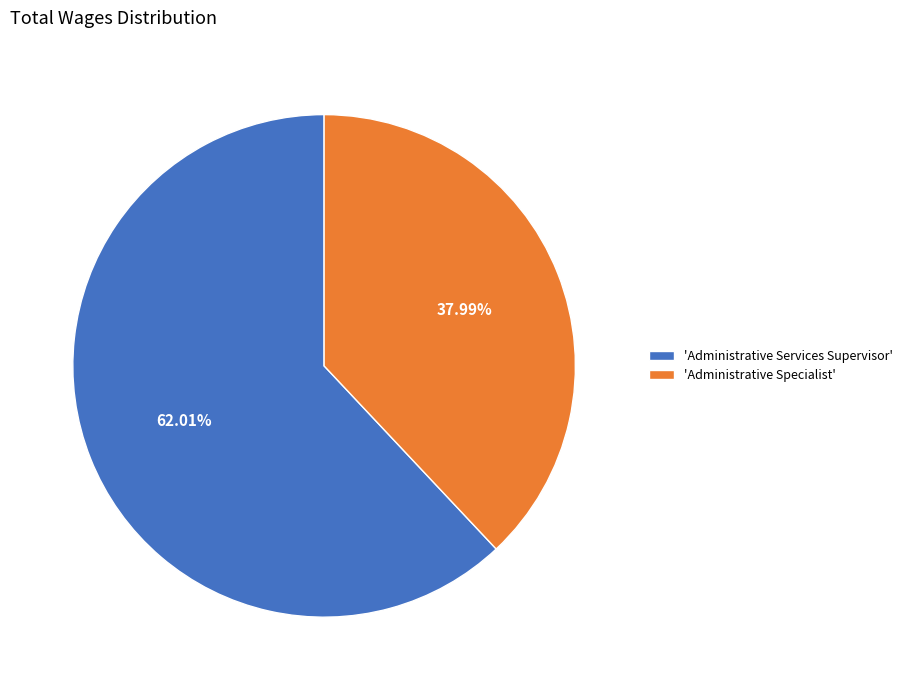

How many segments does this pie chart have?

2